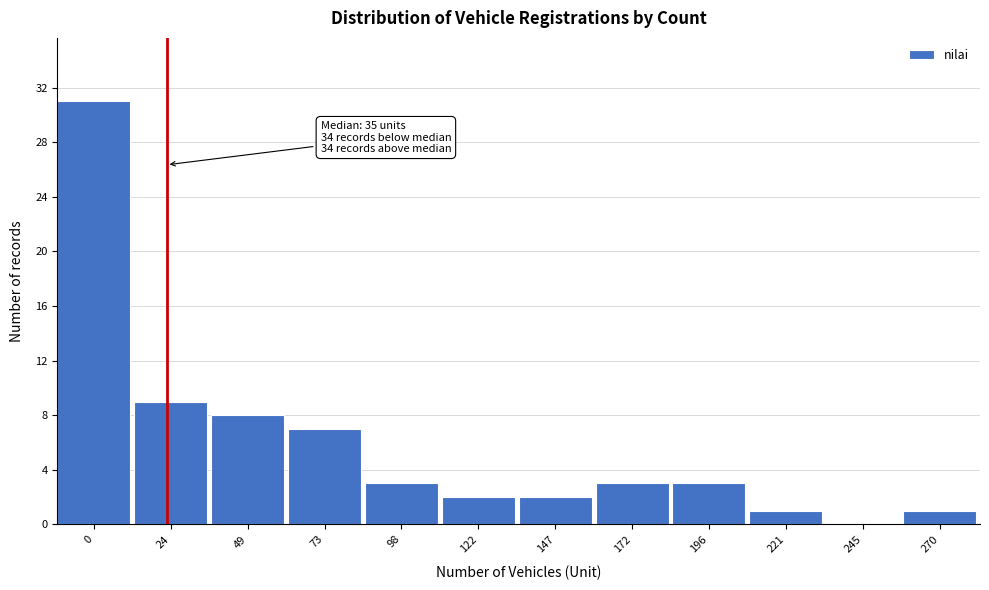

Reading right to left, extract all data points from this chart.

270=1	245=0	221=1	196=3	172=3	147=2	122=2	98=3	73=7	49=8	24=9	0=31